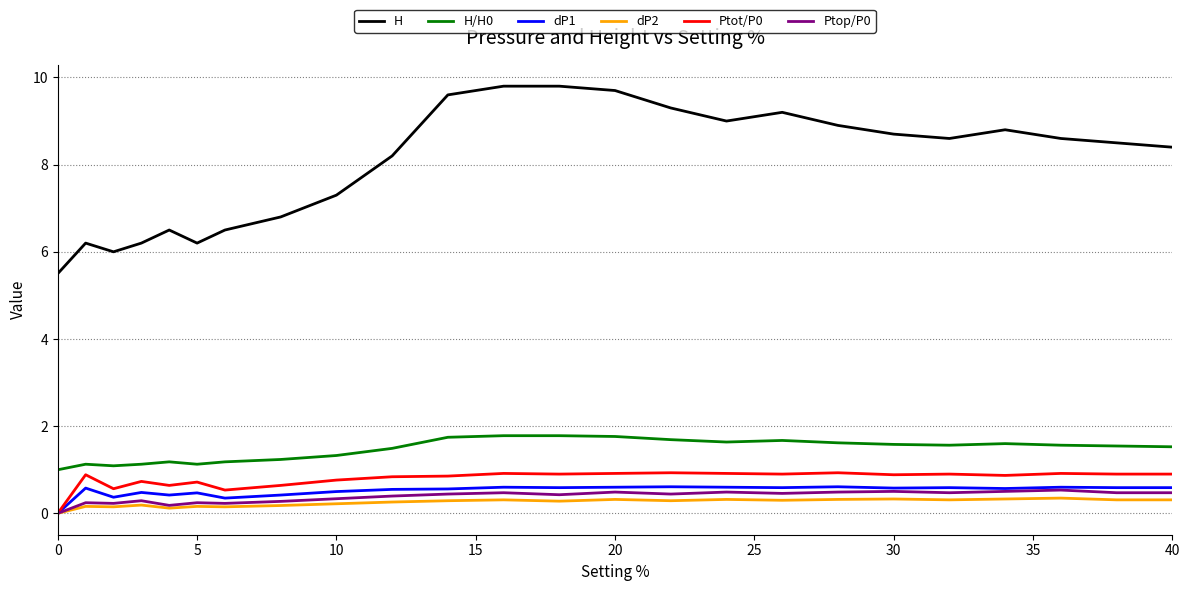

What is the greatest value displayed?

9.8